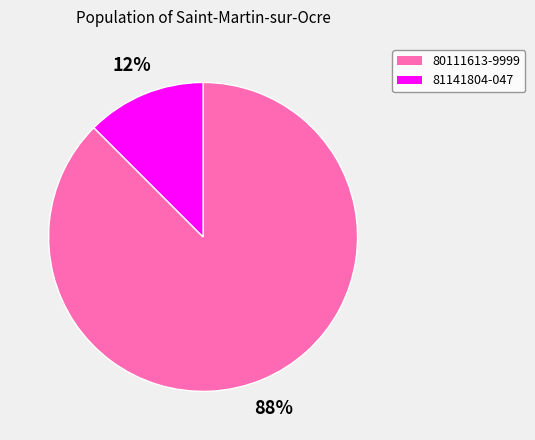

Which category accounts for the majority?

80111613-9999